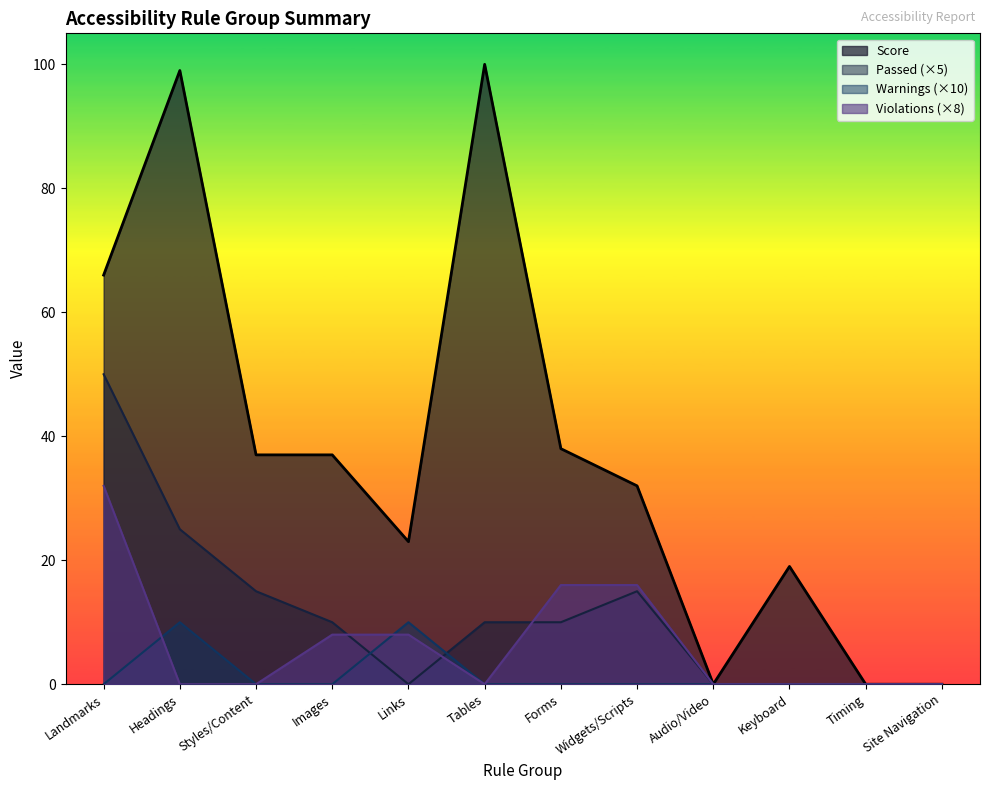

How many intersections are there between Violations and Passed?

3